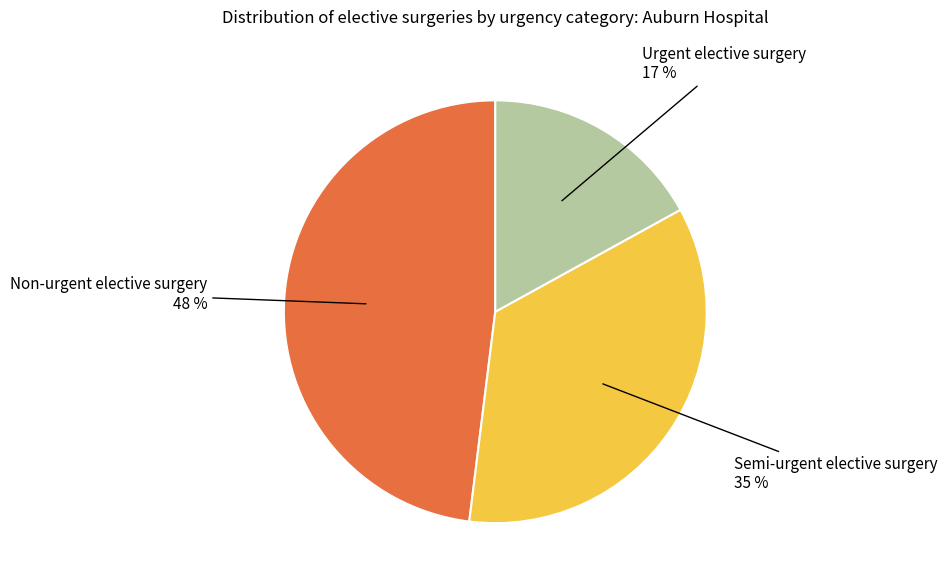

Does any single category account for the majority?

No